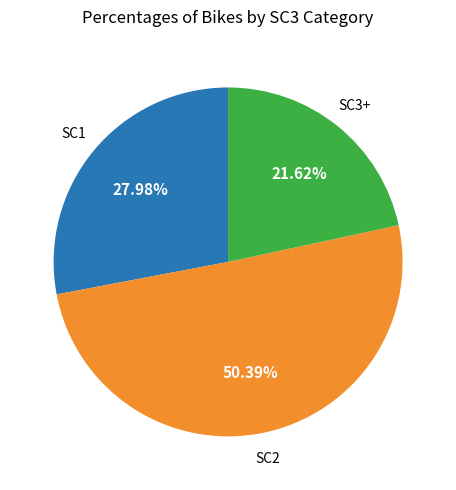

To the nearest percent, what is the difference between the largest and smallest slice percentages?

29%